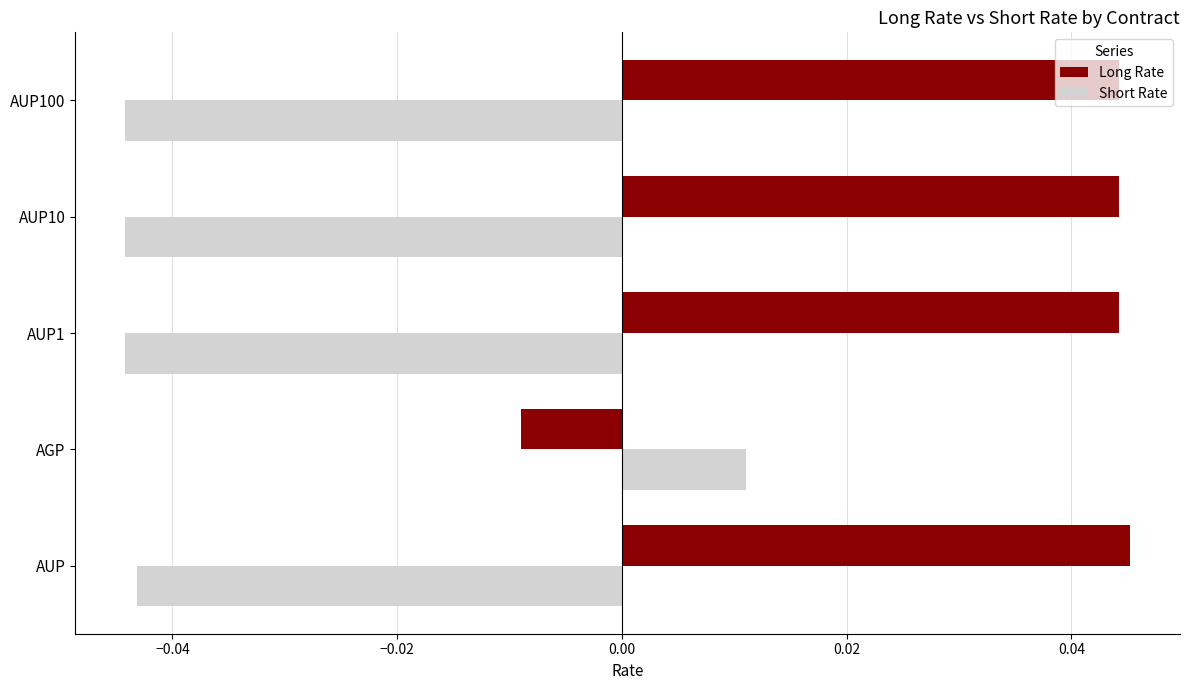

Is it true that Short Rate equals -0.1 at AUP?

False